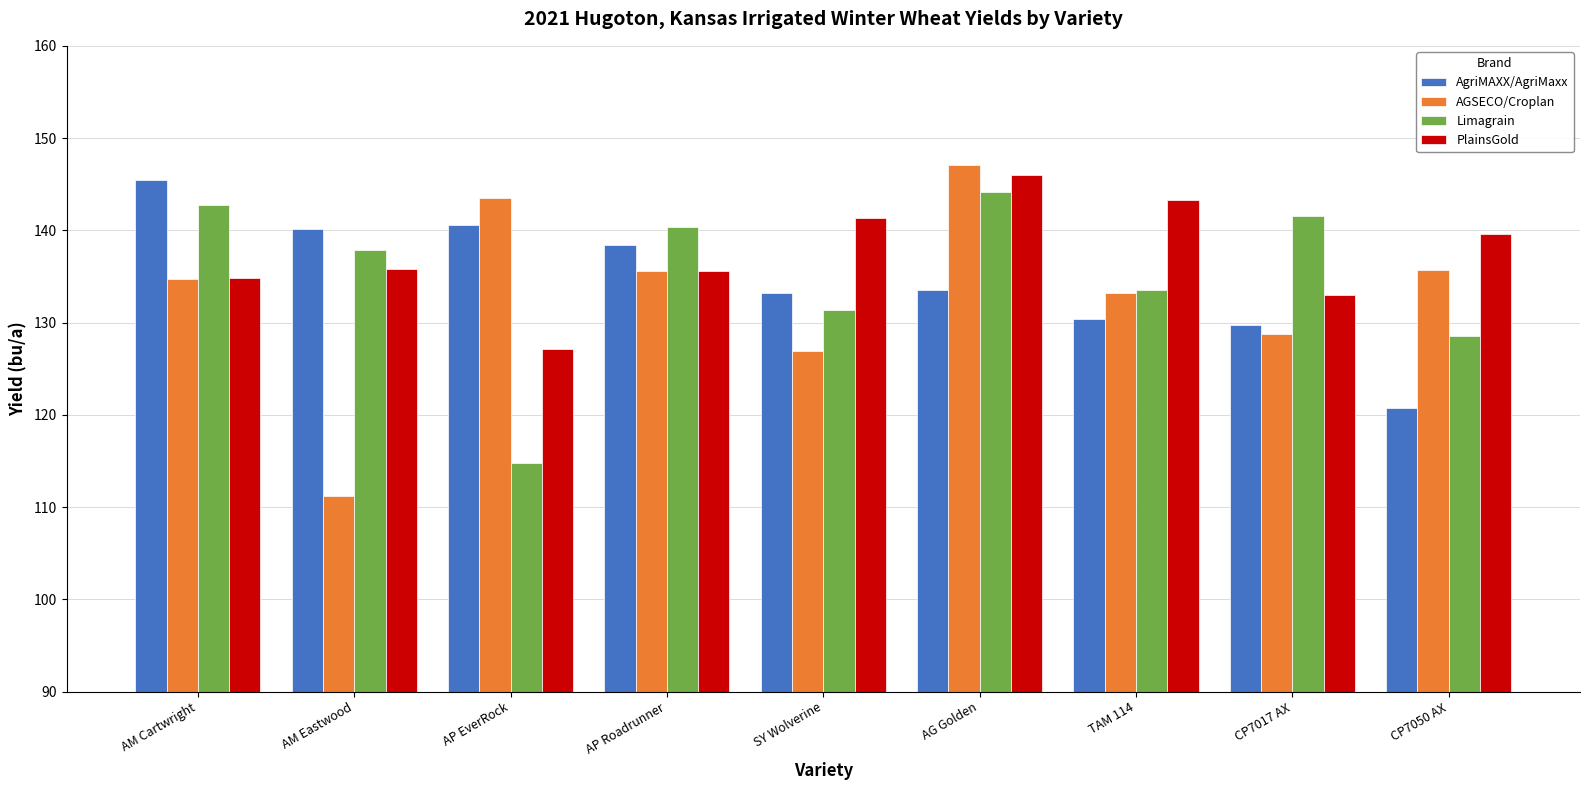

What is the spread (max minus min) of values at CP7017 AX?

12.8